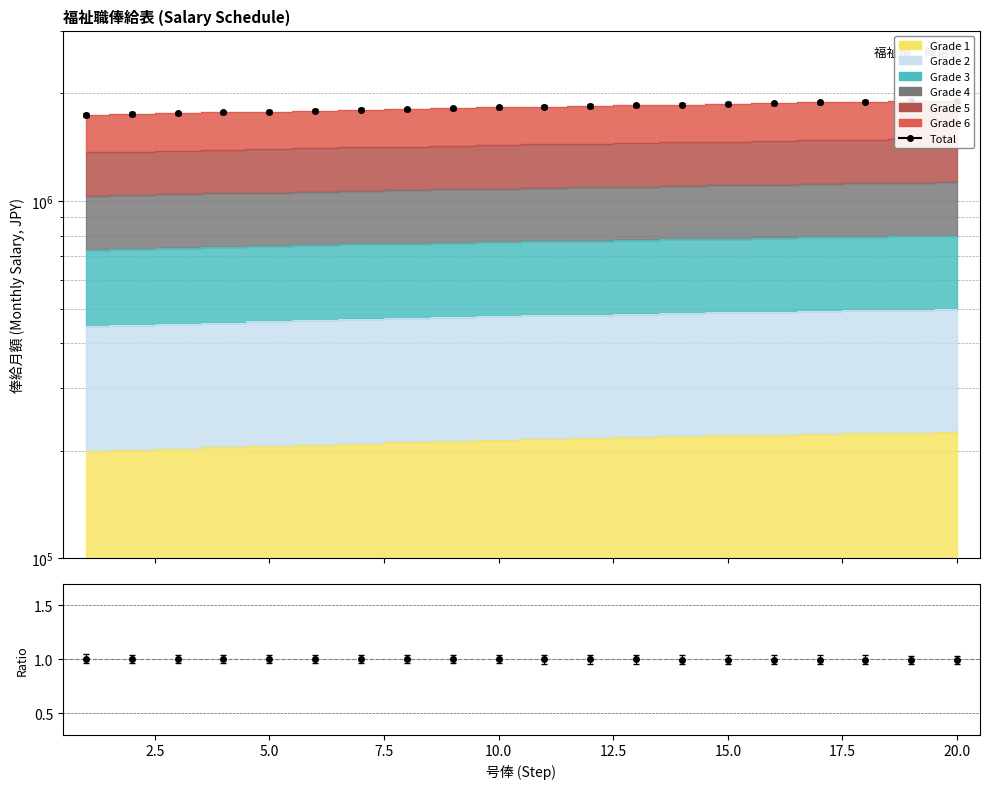

Reading left to right, transcribe all the data shown in this chart.

1741300	1751700	1761600	1771300	1780400	1790200	1799600	1808700	1817900	1827500	1836600	1845000	1852900	1861600	1870300	1878900	1887100	1895300	1903100	1910800